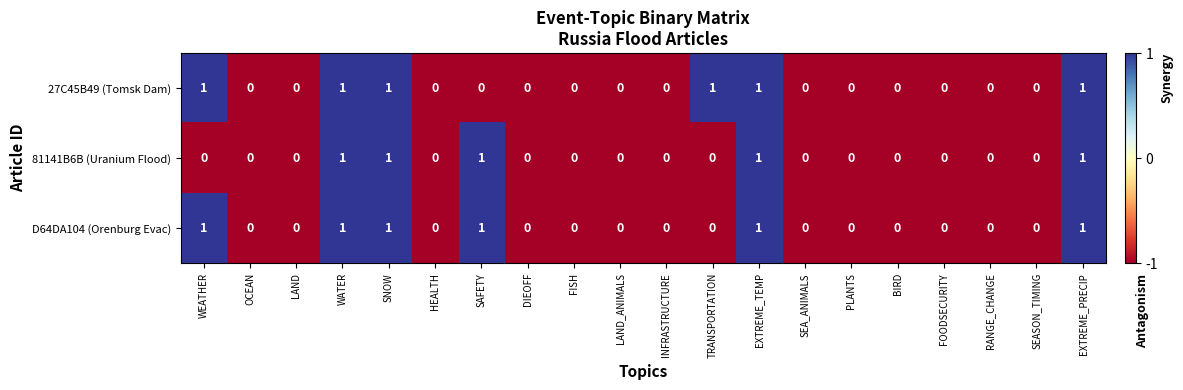

Count the D64DA104 (Orenburg Evac) values in the range 0 to 1.

20